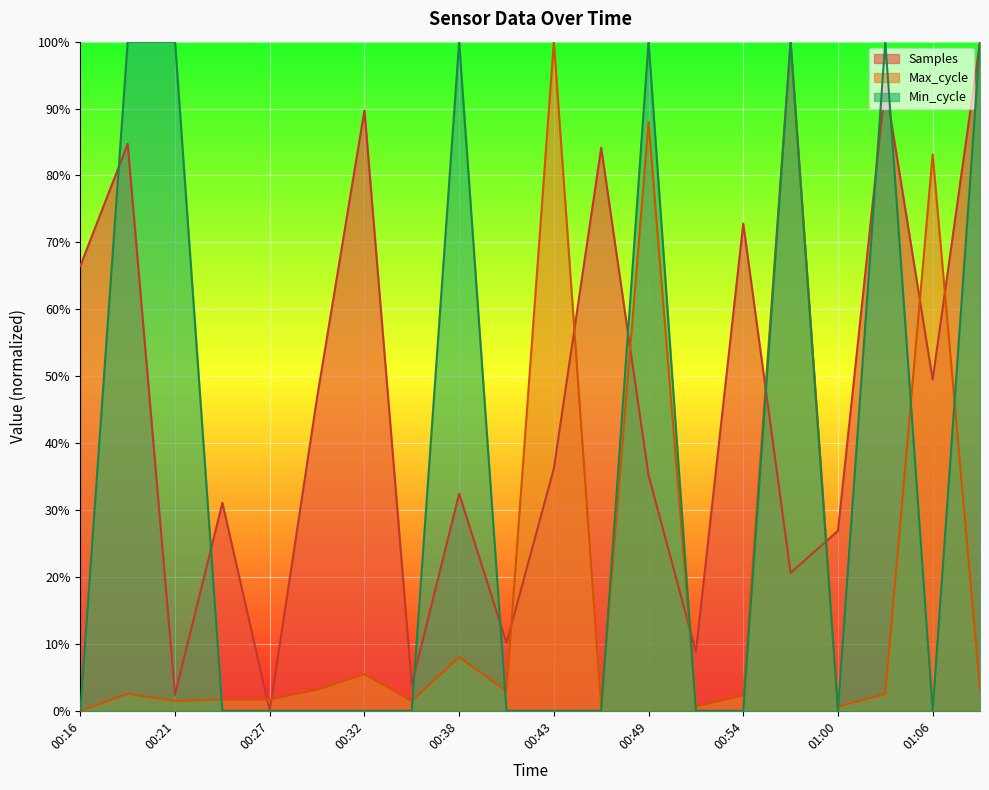

At how many categories does at least one series exceed 0?

20